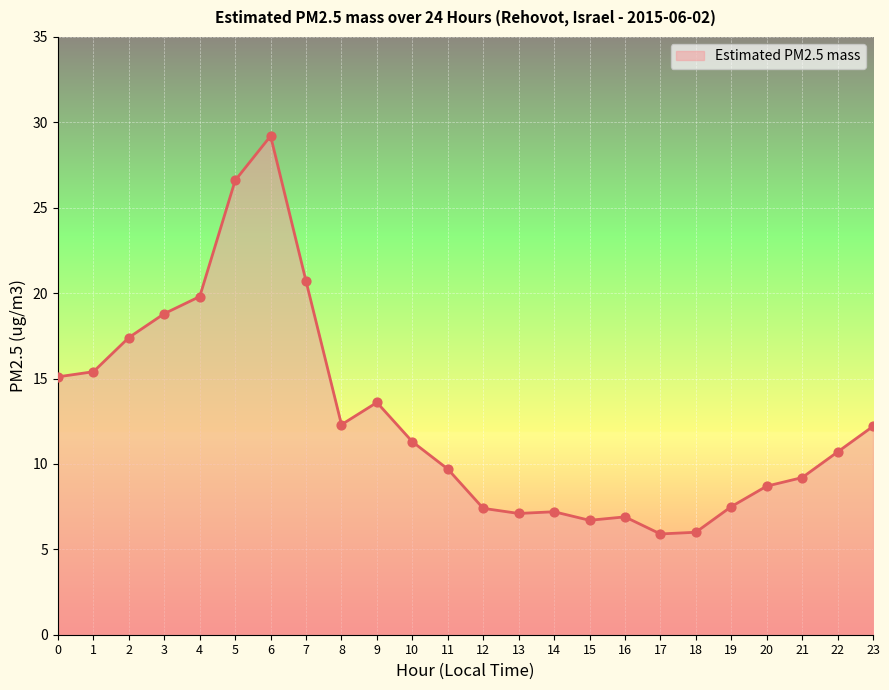

What is the ratio of the value at 18 to the value at 10?

0.5